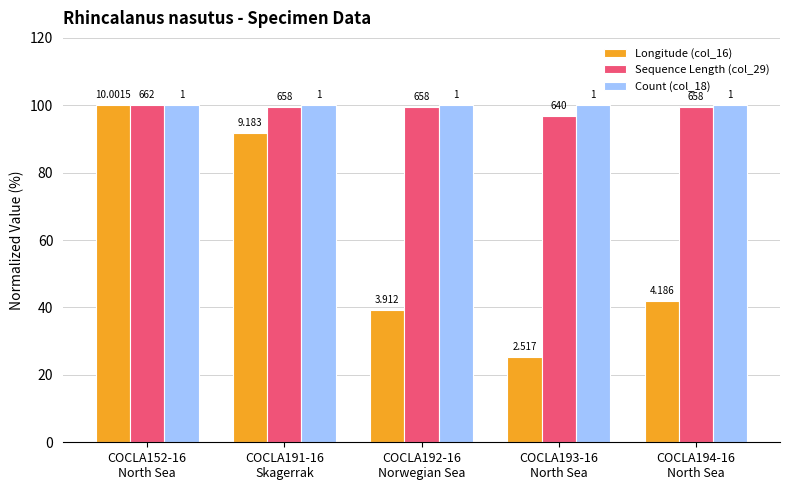

Reading left to right, list all the values displayed in this chart.

Longitude (col_16): 100.0	91.8	39.1	25.2	41.9
Sequence Length (col_29): 100.0	99.4	99.4	96.7	99.4
Count (col_18): 100.0	100.0	100.0	100.0	100.0